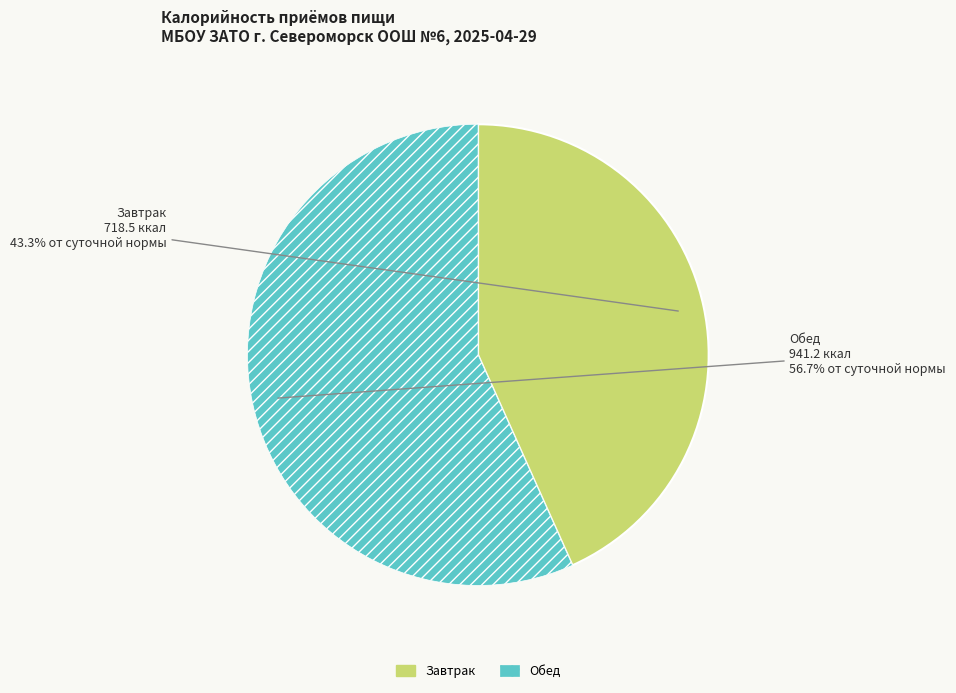

The Обед slice represents 62% of the pie. True or false?

False